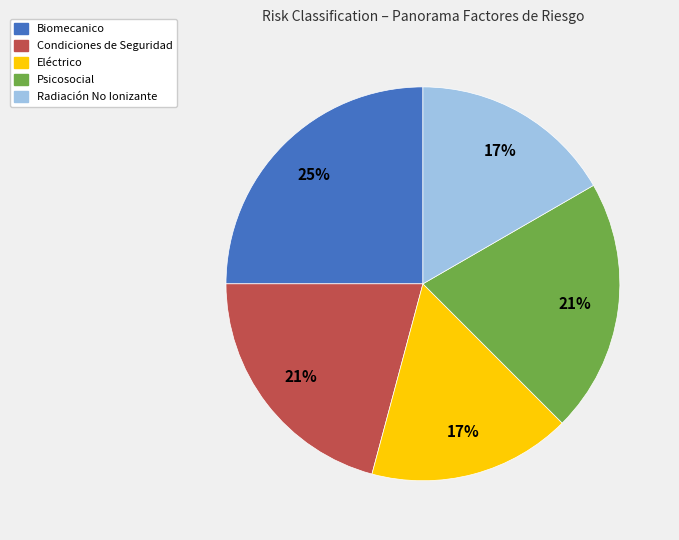

To the nearest percent, what is the difference between the largest and smallest slice percentages?

8%